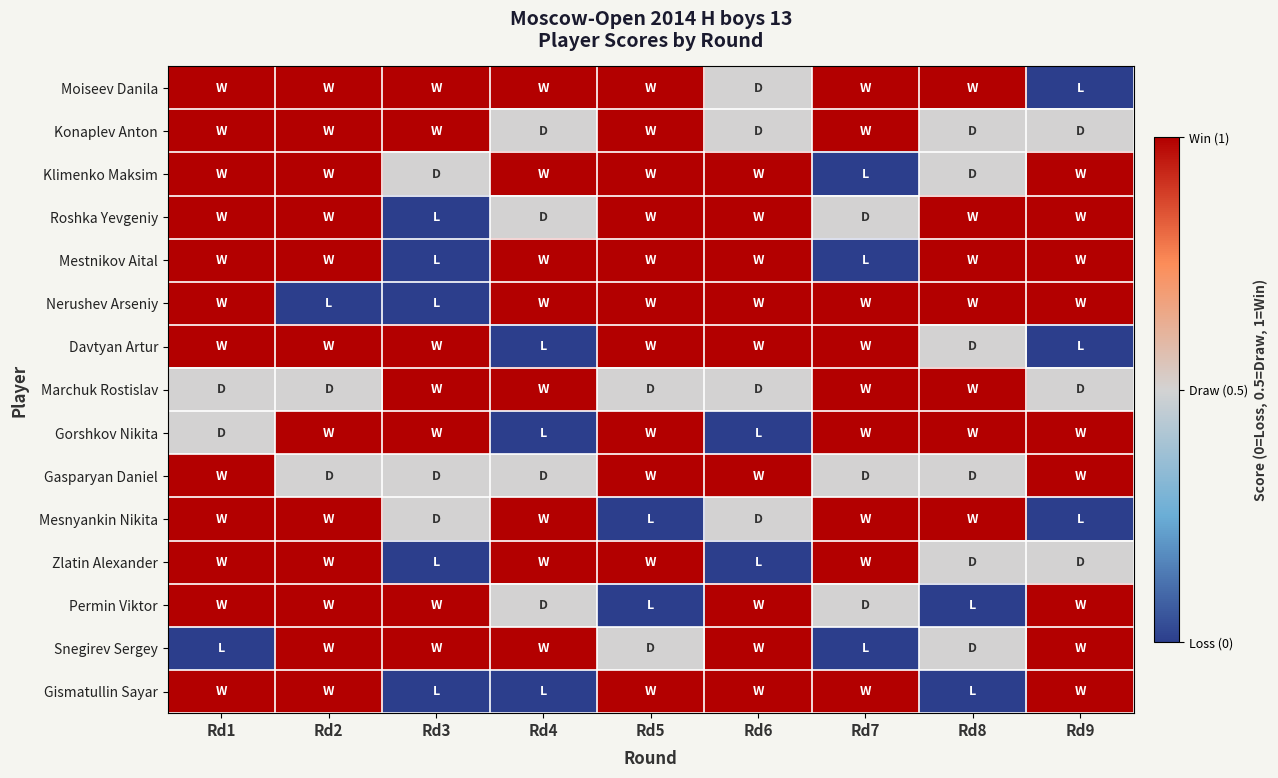

Reading left to right, transcribe all the data shown in this chart.

Moiseev Danila: Rd1=1.0	Rd2=1.0	Rd3=1.0	Rd4=1.0	Rd5=1.0	Rd6=0.5	Rd7=1.0	Rd8=1.0	Rd9=0.0
Konaplev Anton: Rd1=1.0	Rd2=1.0	Rd3=1.0	Rd4=0.5	Rd5=1.0	Rd6=0.5	Rd7=1.0	Rd8=0.5	Rd9=0.5
Klimenko Maksim: Rd1=1.0	Rd2=1.0	Rd3=0.5	Rd4=1.0	Rd5=1.0	Rd6=1.0	Rd7=0.0	Rd8=0.5	Rd9=1.0
Roshka Yevgeniy: Rd1=1.0	Rd2=1.0	Rd3=0.0	Rd4=0.5	Rd5=1.0	Rd6=1.0	Rd7=0.5	Rd8=1.0	Rd9=1.0
Mestnikov Aital: Rd1=1.0	Rd2=1.0	Rd3=0.0	Rd4=1.0	Rd5=1.0	Rd6=1.0	Rd7=0.0	Rd8=1.0	Rd9=1.0
Nerushev Arseniy: Rd1=1.0	Rd2=0.0	Rd3=0.0	Rd4=1.0	Rd5=1.0	Rd6=1.0	Rd7=1.0	Rd8=1.0	Rd9=1.0
Davtyan Artur: Rd1=1.0	Rd2=1.0	Rd3=1.0	Rd4=0.0	Rd5=1.0	Rd6=1.0	Rd7=1.0	Rd8=0.5	Rd9=0.0
Marchuk Rostislav: Rd1=0.5	Rd2=0.5	Rd3=1.0	Rd4=1.0	Rd5=0.5	Rd6=0.5	Rd7=1.0	Rd8=1.0	Rd9=0.5
Gorshkov Nikita: Rd1=0.5	Rd2=1.0	Rd3=1.0	Rd4=0.0	Rd5=1.0	Rd6=0.0	Rd7=1.0	Rd8=1.0	Rd9=1.0
Gasparyan Daniel: Rd1=1.0	Rd2=0.5	Rd3=0.5	Rd4=0.5	Rd5=1.0	Rd6=1.0	Rd7=0.5	Rd8=0.5	Rd9=1.0
Mesnyankin Nikita: Rd1=1.0	Rd2=1.0	Rd3=0.5	Rd4=1.0	Rd5=0.0	Rd6=0.5	Rd7=1.0	Rd8=1.0	Rd9=0.0
Zlatin Alexander: Rd1=1.0	Rd2=1.0	Rd3=0.0	Rd4=1.0	Rd5=1.0	Rd6=0.0	Rd7=1.0	Rd8=0.5	Rd9=0.5
Permin Viktor: Rd1=1.0	Rd2=1.0	Rd3=1.0	Rd4=0.5	Rd5=0.0	Rd6=1.0	Rd7=0.5	Rd8=0.0	Rd9=1.0
Snegirev Sergey: Rd1=0.0	Rd2=1.0	Rd3=1.0	Rd4=1.0	Rd5=0.5	Rd6=1.0	Rd7=0.0	Rd8=0.5	Rd9=1.0
Gismatullin Sayar: Rd1=1.0	Rd2=1.0	Rd3=0.0	Rd4=0.0	Rd5=1.0	Rd6=1.0	Rd7=1.0	Rd8=0.0	Rd9=1.0